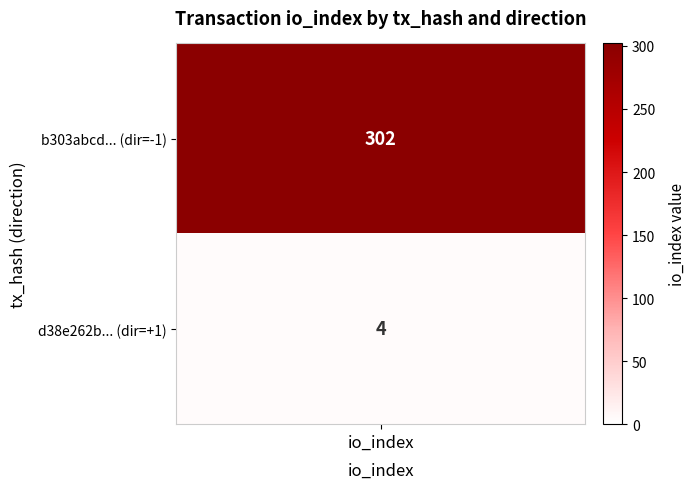

Which series has the largest total across all categories?

b303abccdac4a3f3671f8b57b700480ead4287e